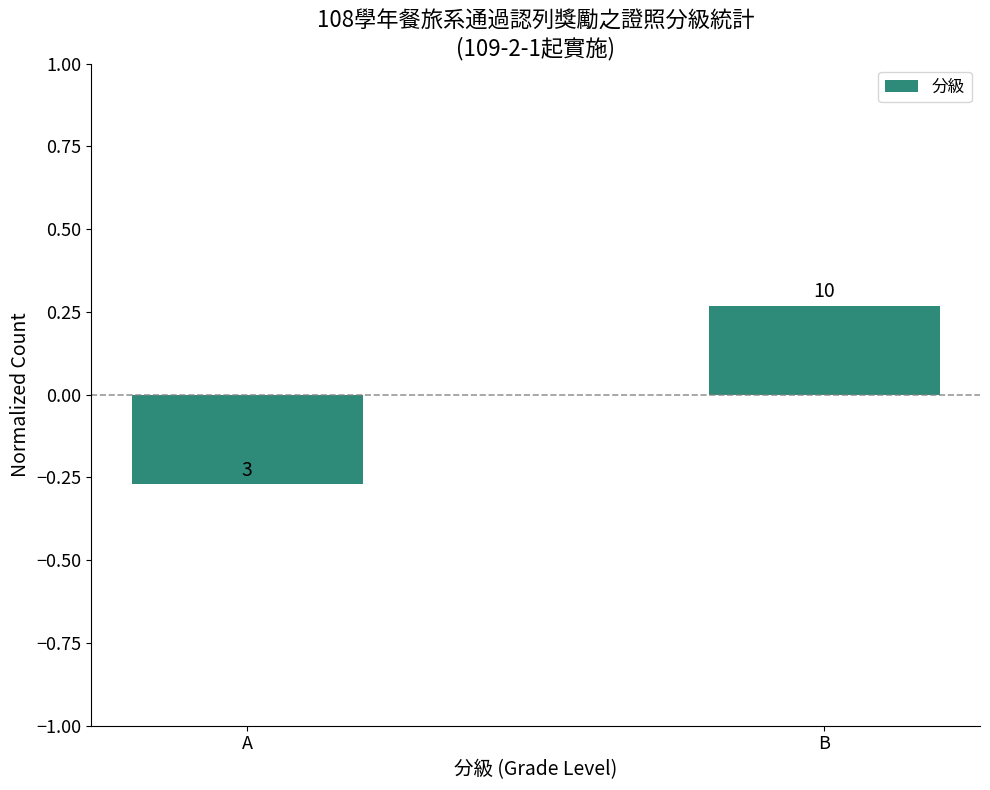

The value at A is -0.4. True or false?

False